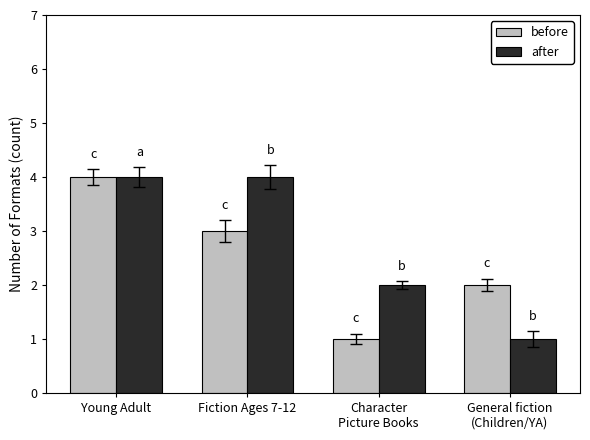

What is the sum of the before values at Fiction Ages 7-12 and Character
Picture Books?

4